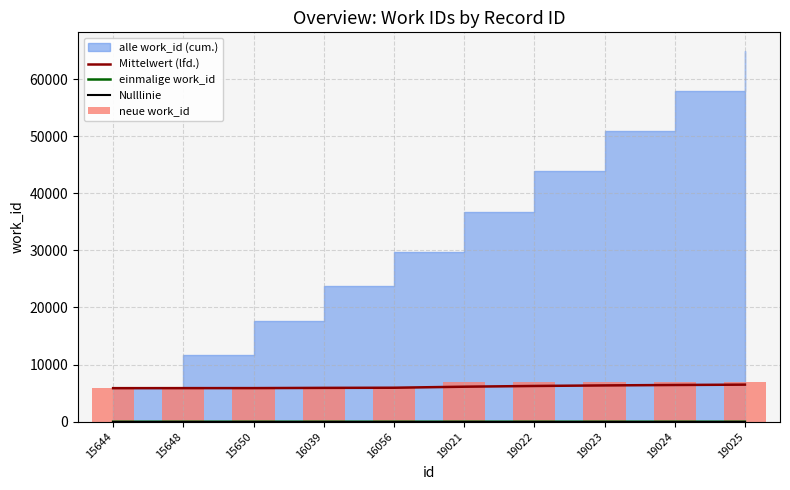

Which category has the lowest value in the neue work_id series?

15644